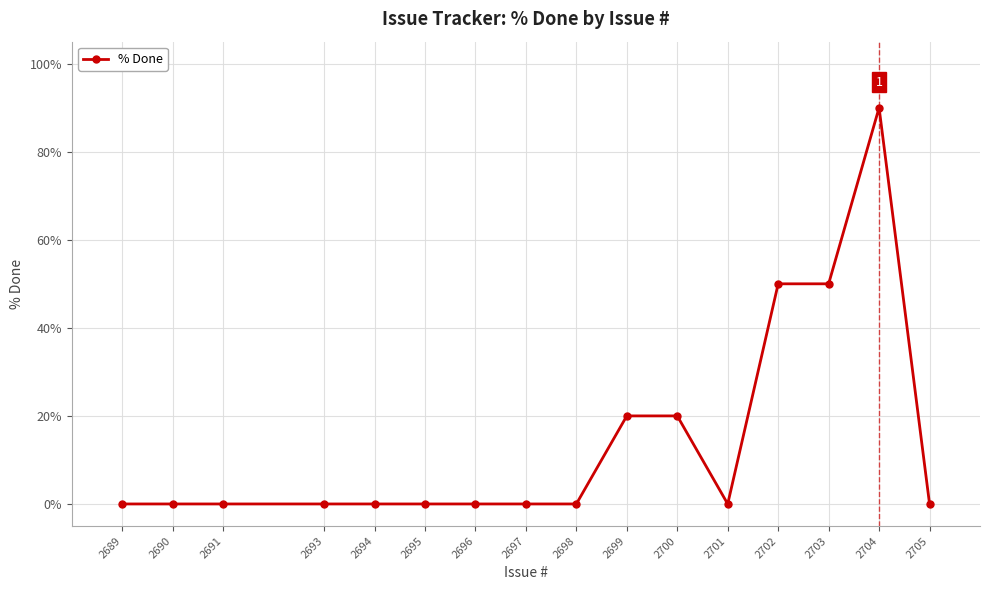

What is the sum of all values?

230